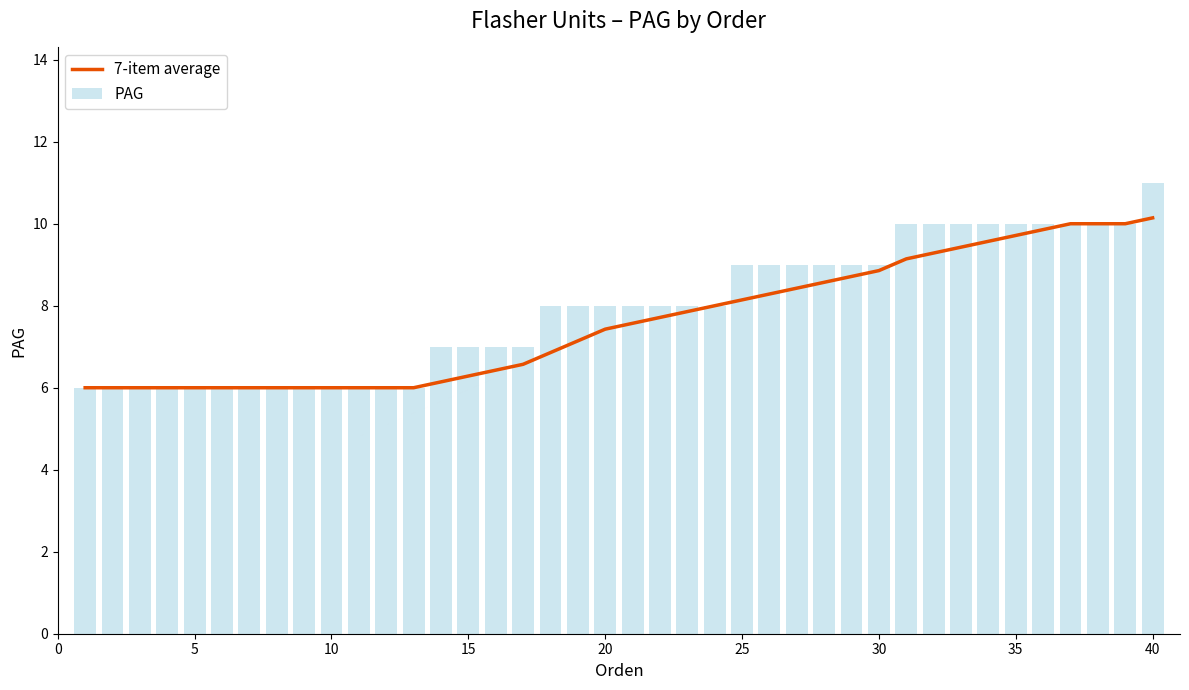

The 7-item average series shows 15.7 at 30. True or false?

False